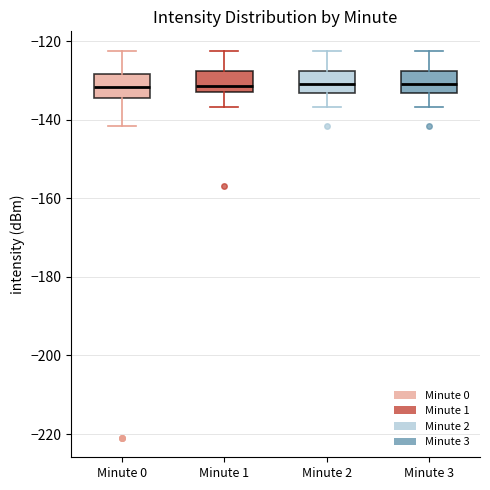

Reading left to right, transcribe this box plot: for each box, give where its median line is, the range the box spans, and where its two whiskers end, as read against the y-axis. The values are not printed on the chart, so give them approximately, as read against the axis.

Minute 0: median -132, box -134 to -128, whiskers -142 to -122
Minute 1: median -132, box -134 to -128, whiskers -136 to -122
Minute 2: median -130, box -134 to -128, whiskers -136 to -122
Minute 3: median -130, box -134 to -128, whiskers -136 to -122